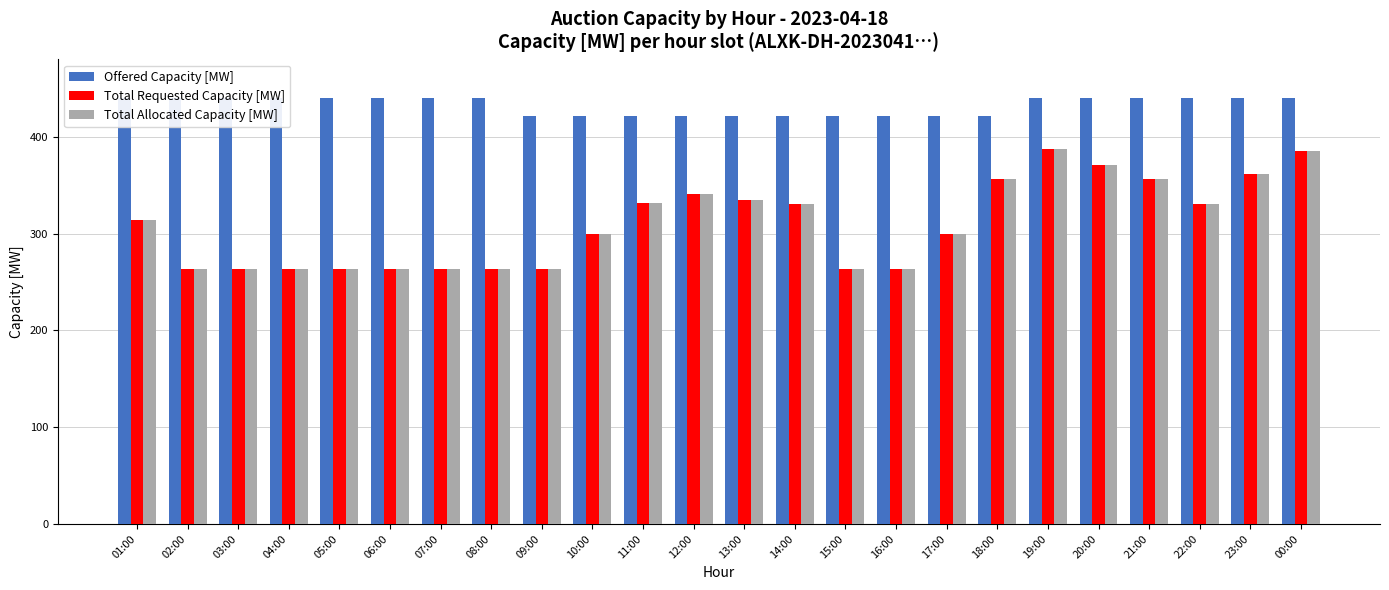

At how many categories does at least one series exceed 347?

24